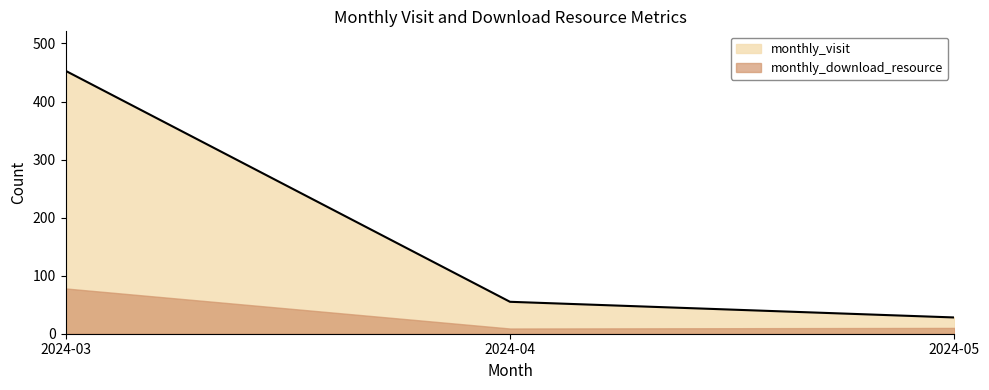

The chart shows a value of 453 at 2024-03. True or false?

True